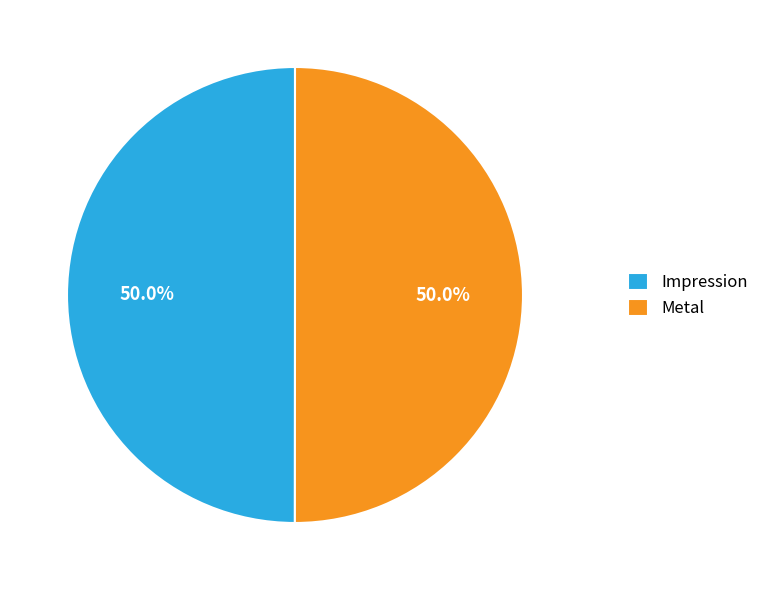

What is the ratio of the value at Impression to the value at Metal?

1.0